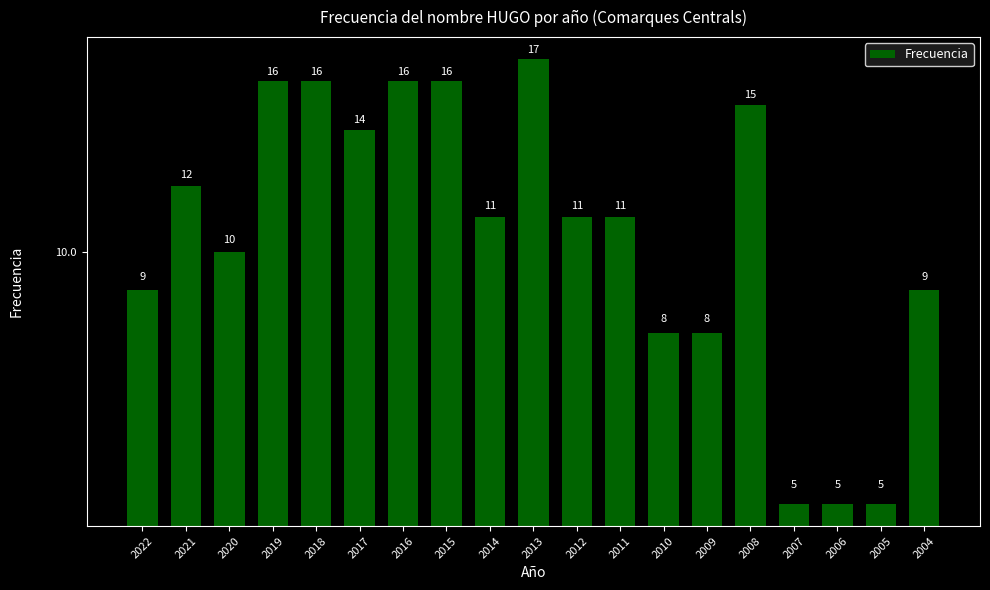

List the labels in order of value, smallest first.

2007, 2006, 2005, 2010, 2009, 2022, 2004, 2020, 2014, 2012, 2011, 2021, 2017, 2008, 2019, 2018, 2016, 2015, 2013